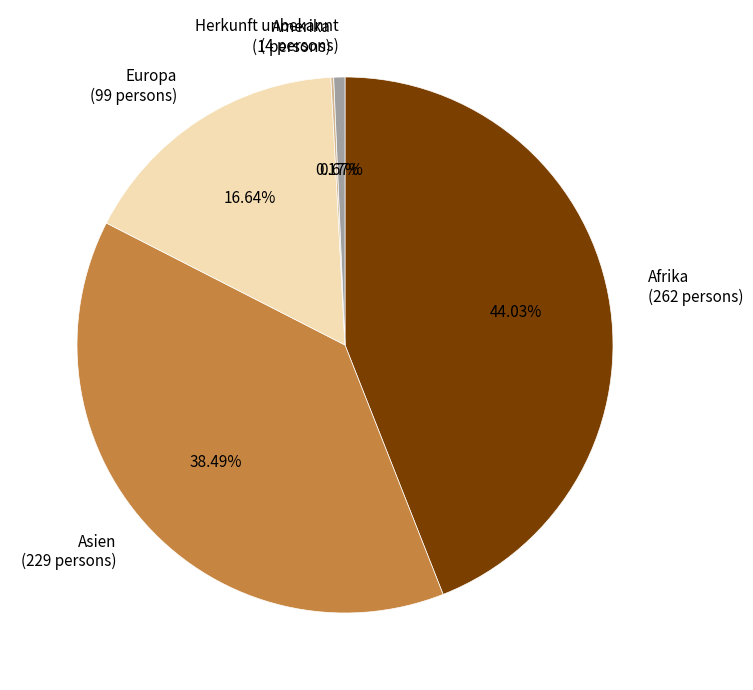

What is the total percentage of Herkunft unbekannt and Europa?

17.3%